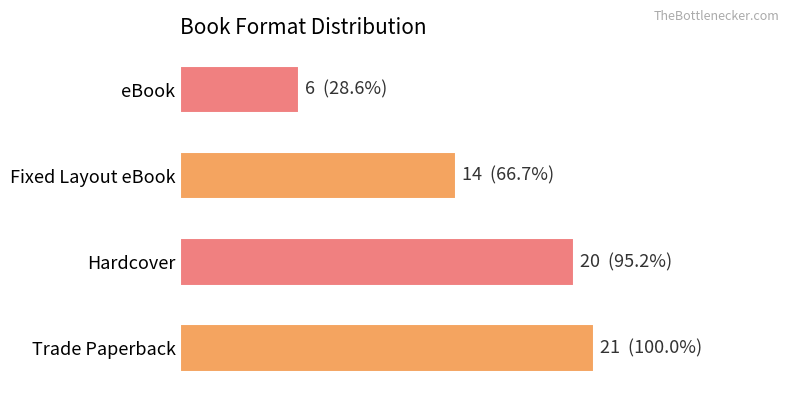

What is the average value?

15